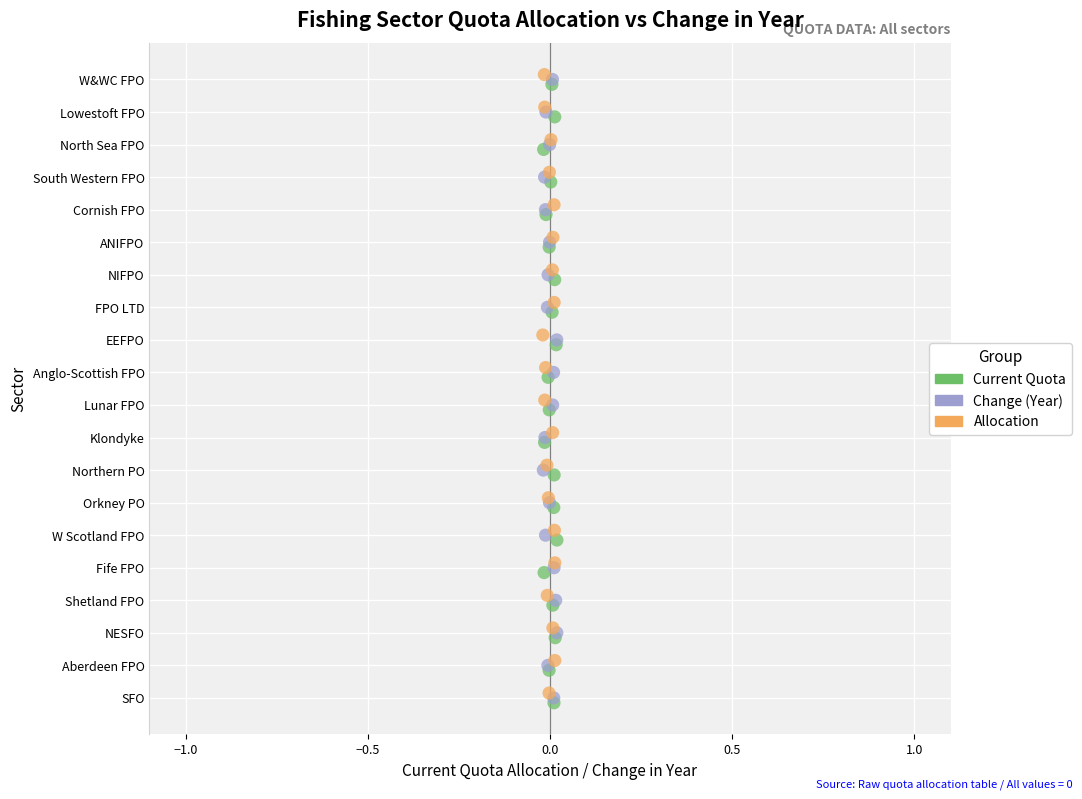

What are all the series names shown in the legend?

Current Quota, Change (Year), Allocation